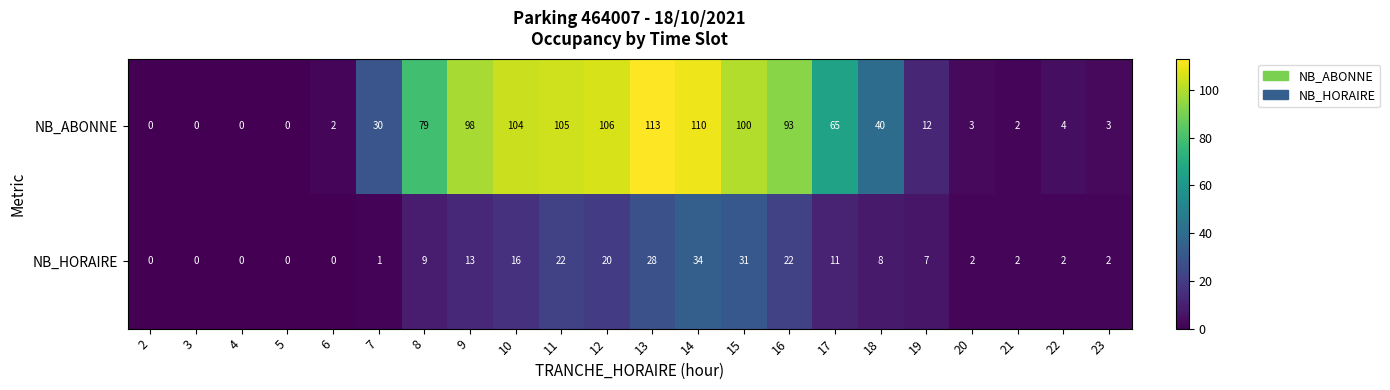

Which series has the largest range (max minus min)?

NB_ABONNE